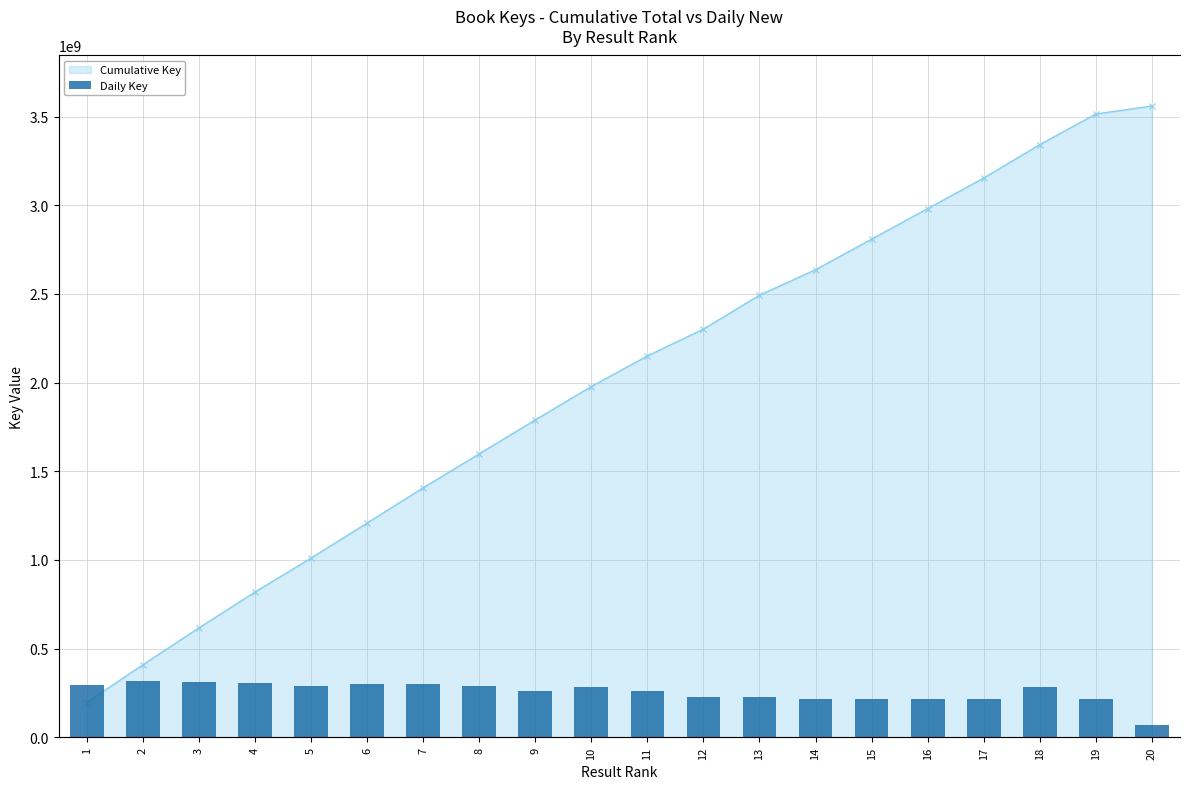

True or false: the data shows 191319223 at 8.

True